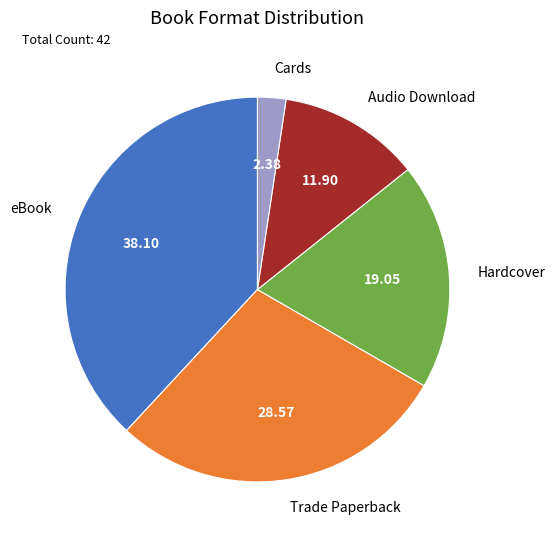

What is the ratio of the value at Hardcover to the value at Trade Paperback?

0.7